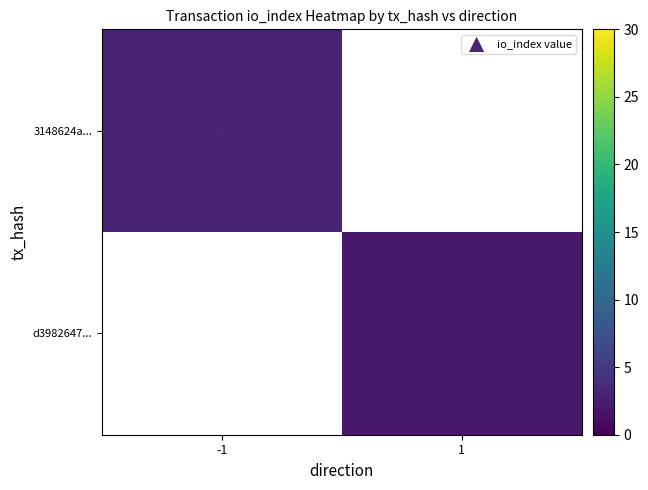

Where is 3148624a... nearest to the value 3?

-1